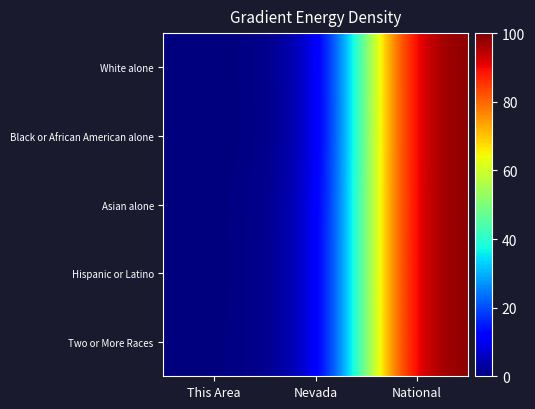

Between Nevada and This Area, which is larger?

Nevada